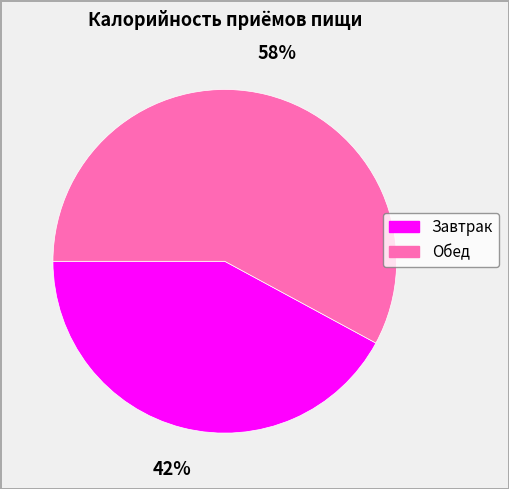

Which category has the biggest portion of the pie?

Обед